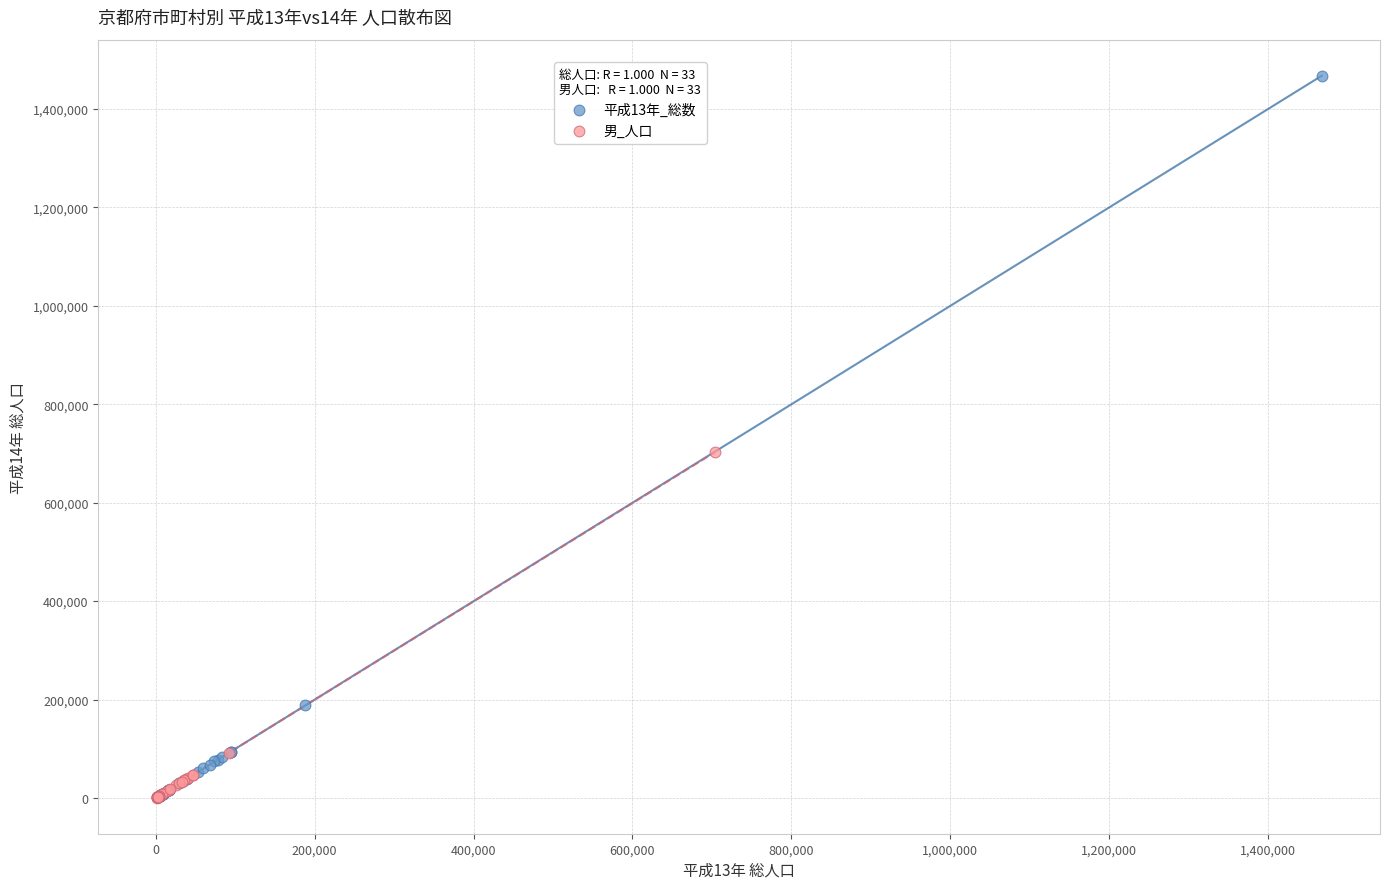

Which series contains the highest Y value?

平成13年_総数